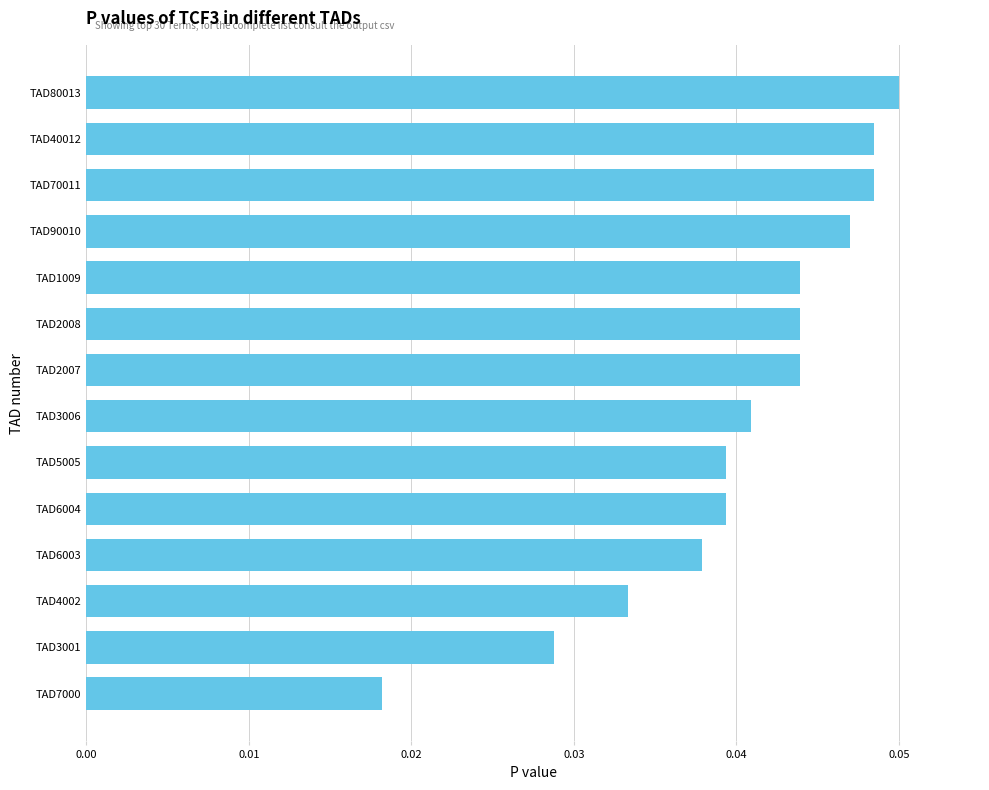

Does the chart contain any negative values?

No